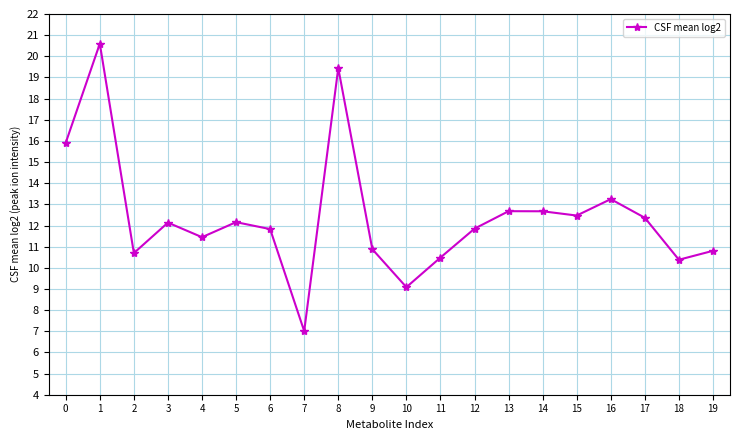

What is the sum of the values at 11 and 15?

23.0